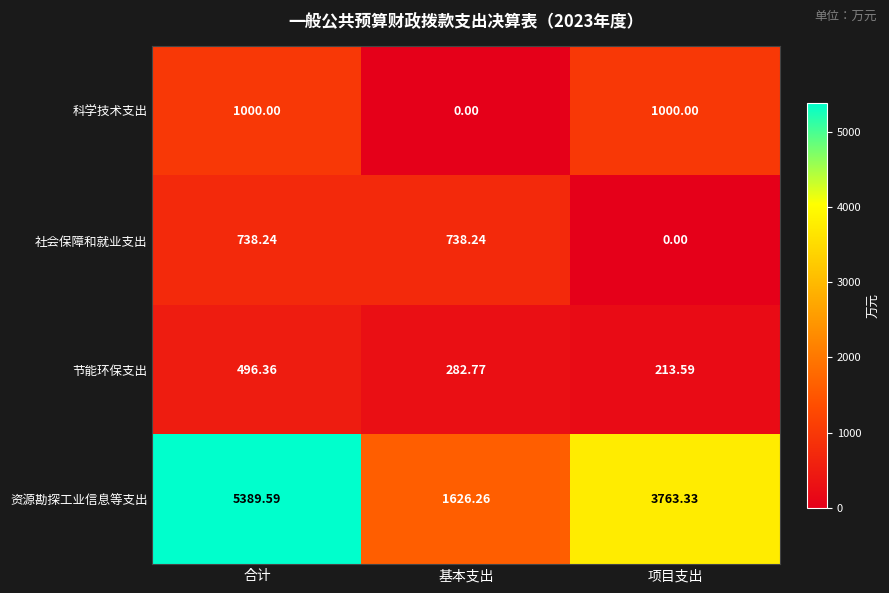

Where does the 资源勘探工业信息等支出 series first go above 3763?

合计